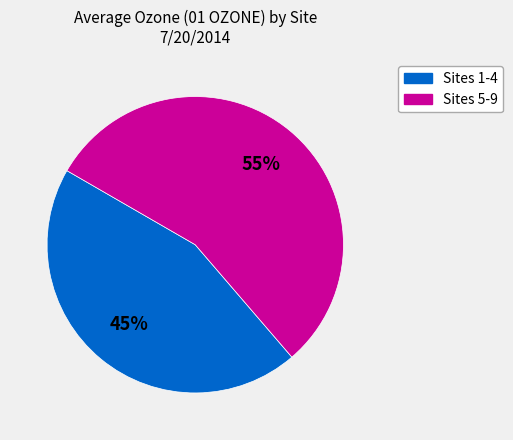

Is there any slice that represents more than half of the pie?

Yes